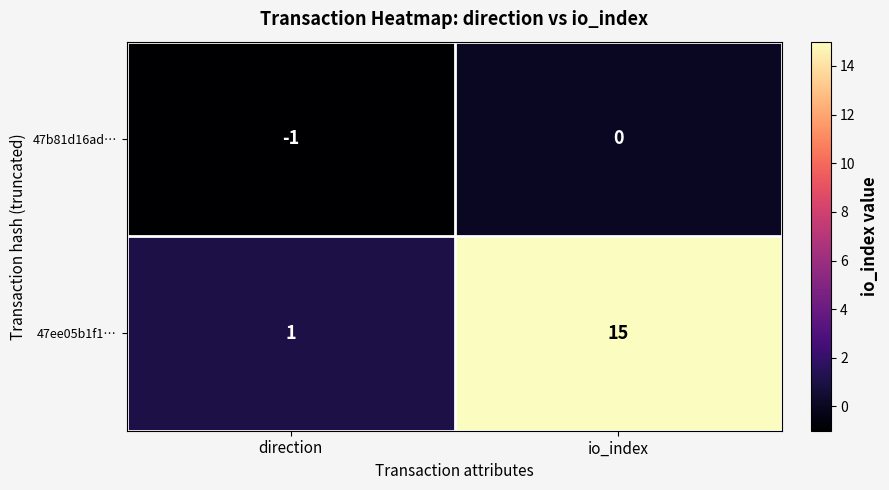

Reading left to right, extract all data points from this chart.

47b81d16ad…: direction=-1	io_index=0
47ee05b1f1…: direction=1	io_index=15